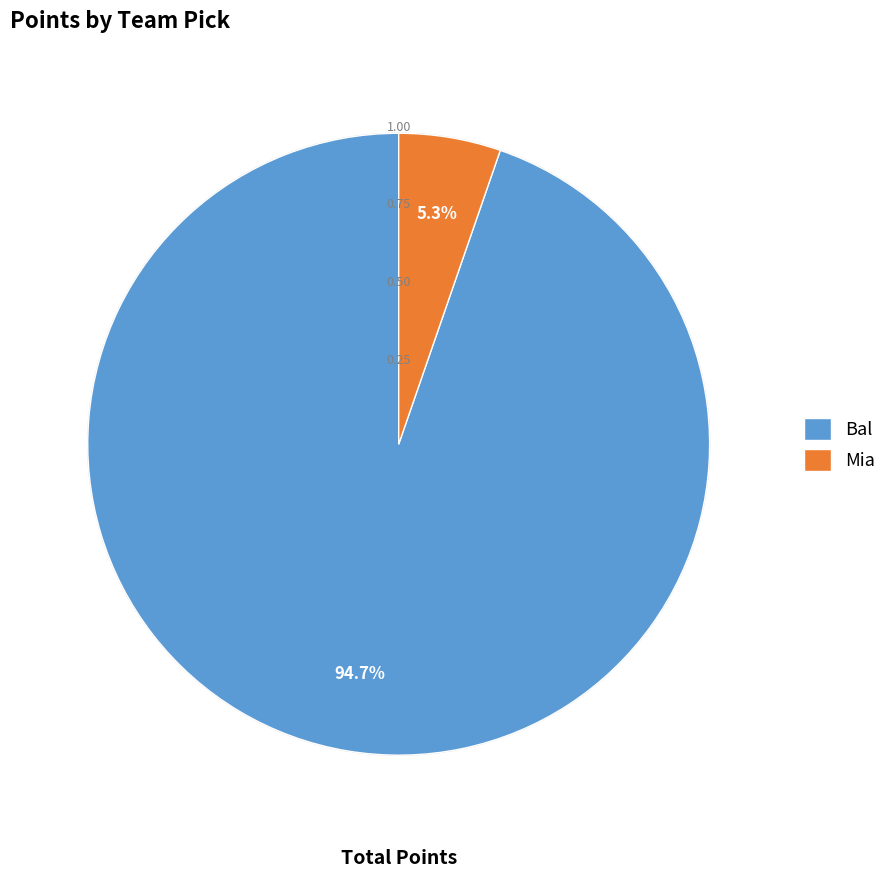

Rank the categories by value from highest to lowest.

Bal, Mia